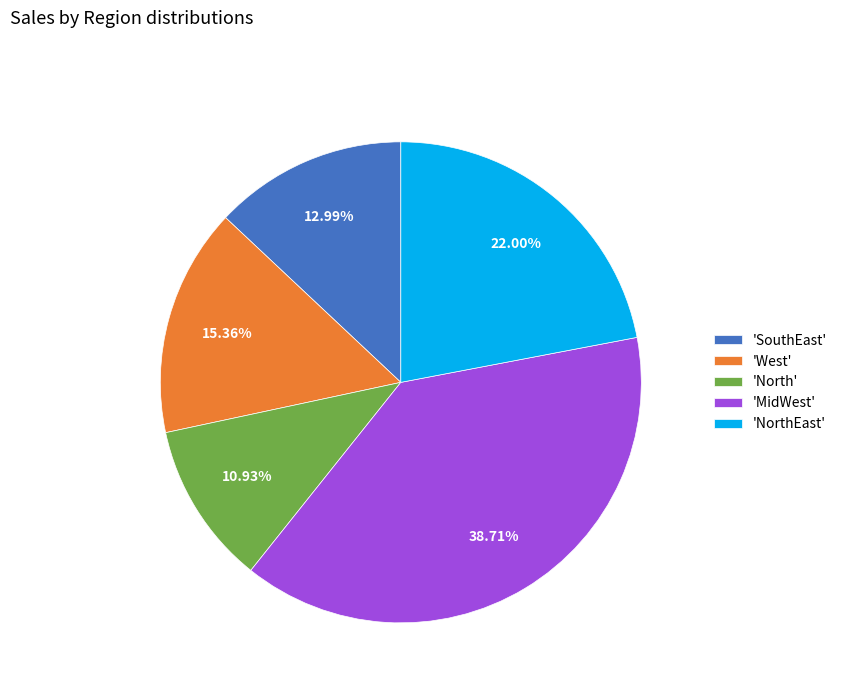

Is there a majority slice in this chart?

No